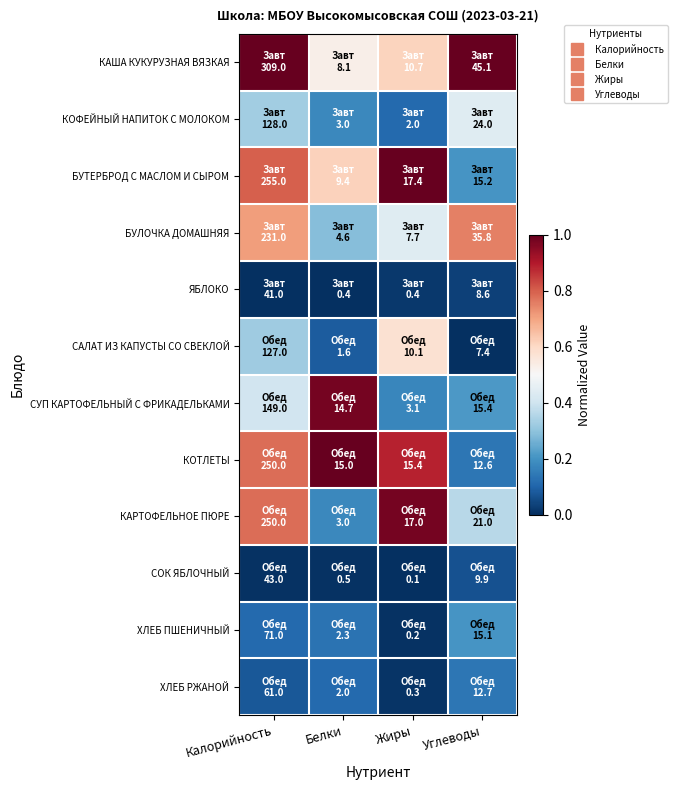

Reading left to right, extract all data points from this chart.

КАША КУКУРУЗНАЯ ВЯЗКАЯ: Калорийность=1.0	Белки=0.5	Жиры=0.6	Углеводы=1.0
КОФЕЙНЫЙ НАПИТОК С МОЛОКОМ: Калорийность=0.3	Белки=0.2	Жиры=0.1	Углеводы=0.4
БУТЕРБРОД С МАСЛОМ И СЫРОМ: Калорийность=0.8	Белки=0.6	Жиры=1.0	Углеводы=0.2
БУЛОЧКА ДОМАШНЯЯ: Калорийность=0.7	Белки=0.3	Жиры=0.4	Углеводы=0.8
ЯБЛОКО: Калорийность=0.0	Белки=0.0	Жиры=0.0	Углеводы=0.0
САЛАТ ИЗ КАПУСТЫ СО СВЕКЛОЙ: Калорийность=0.3	Белки=0.1	Жиры=0.6	Углеводы=0.0
СУП КАРТОФЕЛЬНЫЙ С ФРИКАДЕЛЬКАМИ: Калорийность=0.4	Белки=1.0	Жиры=0.2	Углеводы=0.2
КОТЛЕТЫ: Калорийность=0.8	Белки=1.0	Жиры=0.9	Углеводы=0.1
КАРТОФЕЛЬНОЕ ПЮРЕ: Калорийность=0.8	Белки=0.2	Жиры=1.0	Углеводы=0.4
СОК ЯБЛОЧНЫЙ: Калорийность=0.0	Белки=0.0	Жиры=0.0	Углеводы=0.1
ХЛЕБ ПШЕНИЧНЫЙ: Калорийность=0.1	Белки=0.1	Жиры=0.0	Углеводы=0.2
ХЛЕБ РЖАНОЙ: Калорийность=0.1	Белки=0.1	Жиры=0.0	Углеводы=0.1